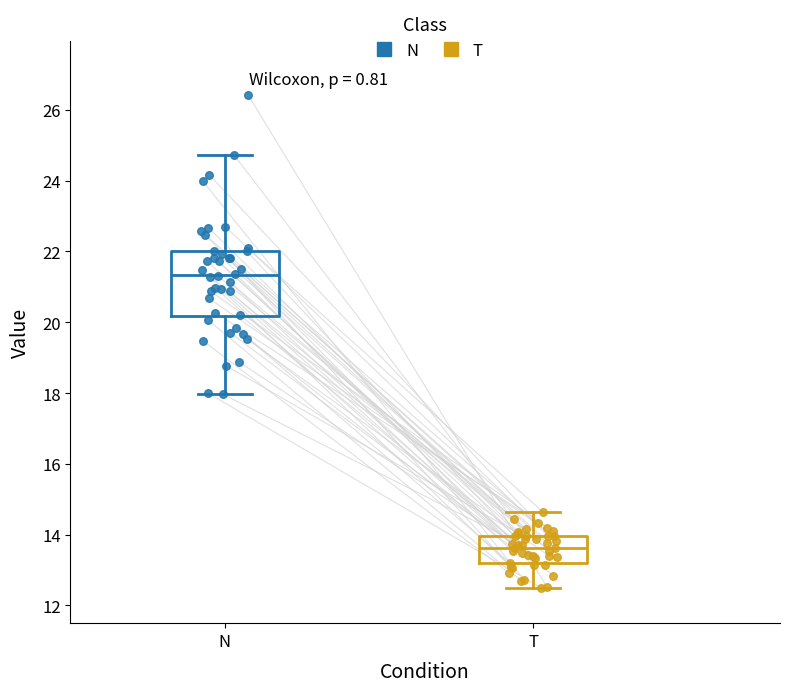

Which box is the tallest, from its lower edge to its upper edge?

N